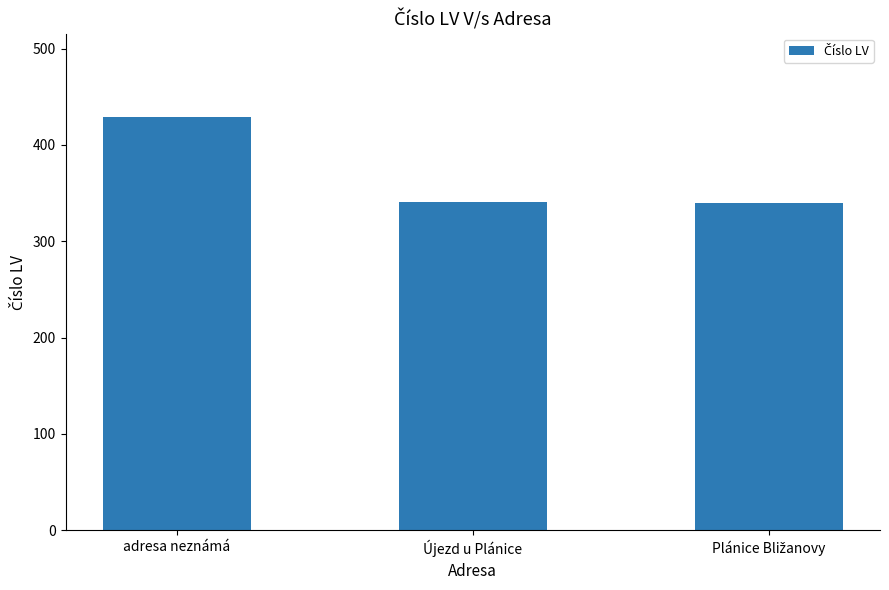

What is the greatest value displayed?

429.5